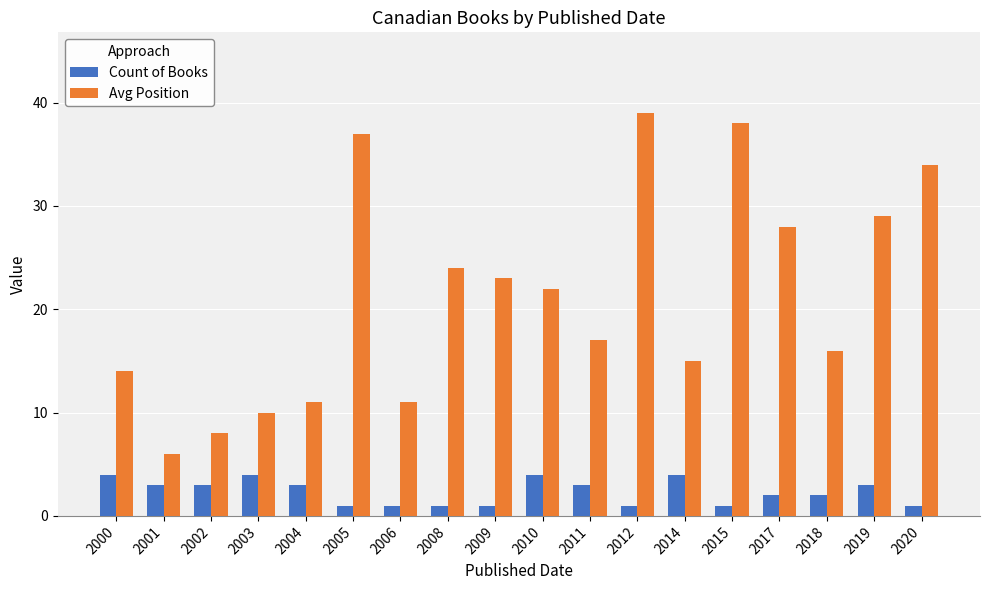

Count the number of categories in the chart.

18